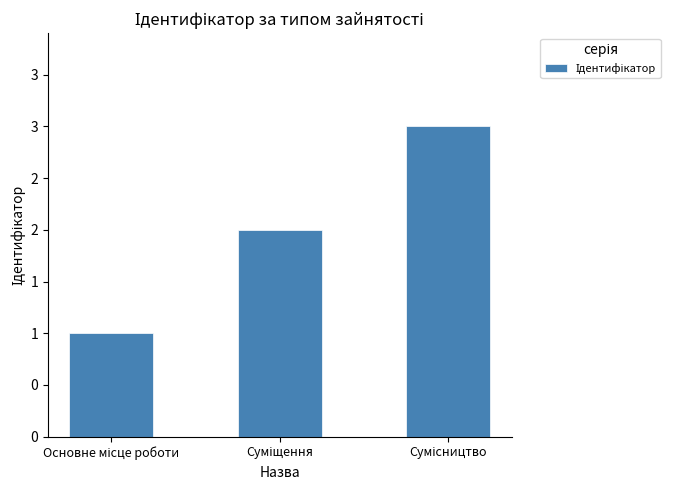

Does the chart contain stacked bars?

No